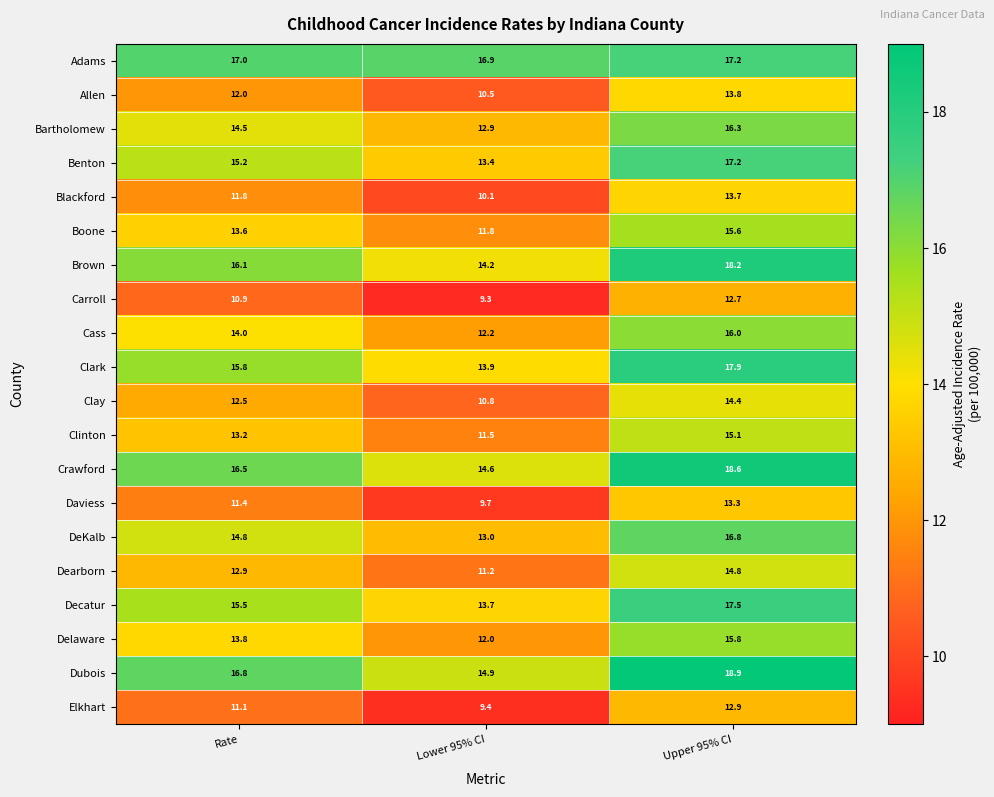

At which category is the sum across all series the highest?

Upper 95% CI